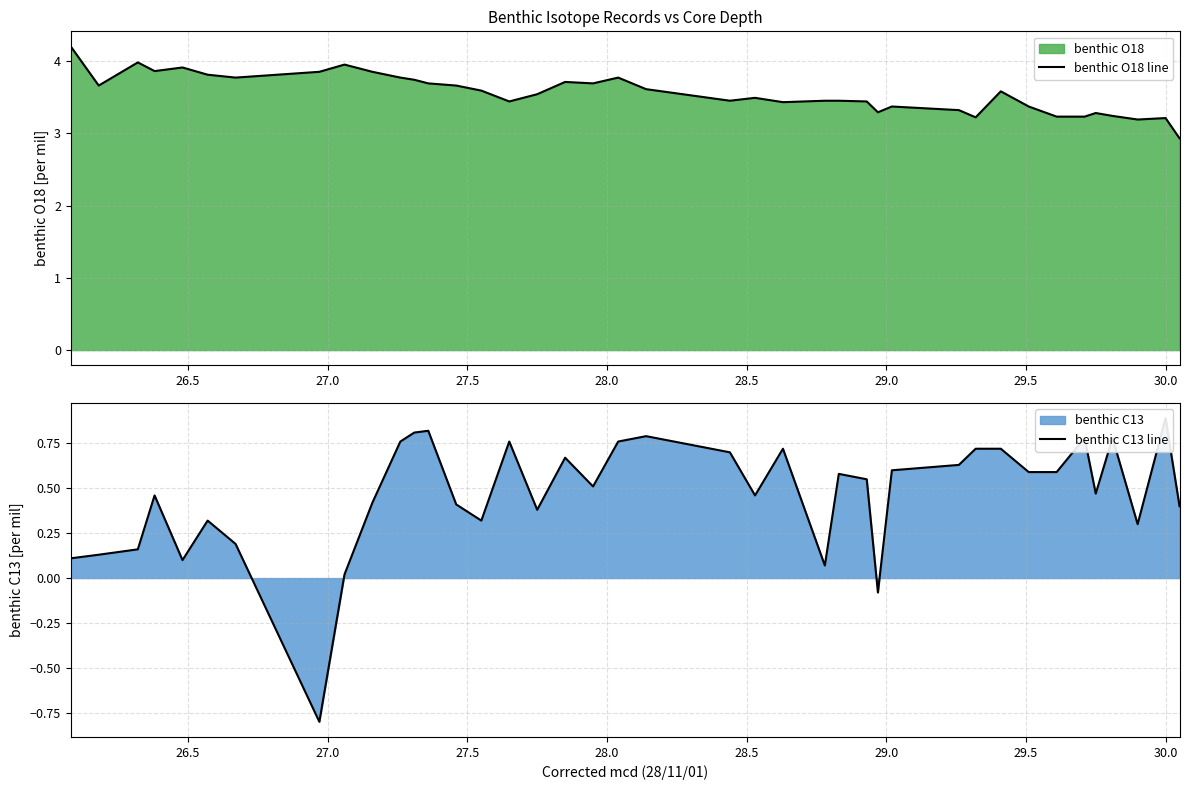

What is the highest value of the benthic O18 line series?

4.2